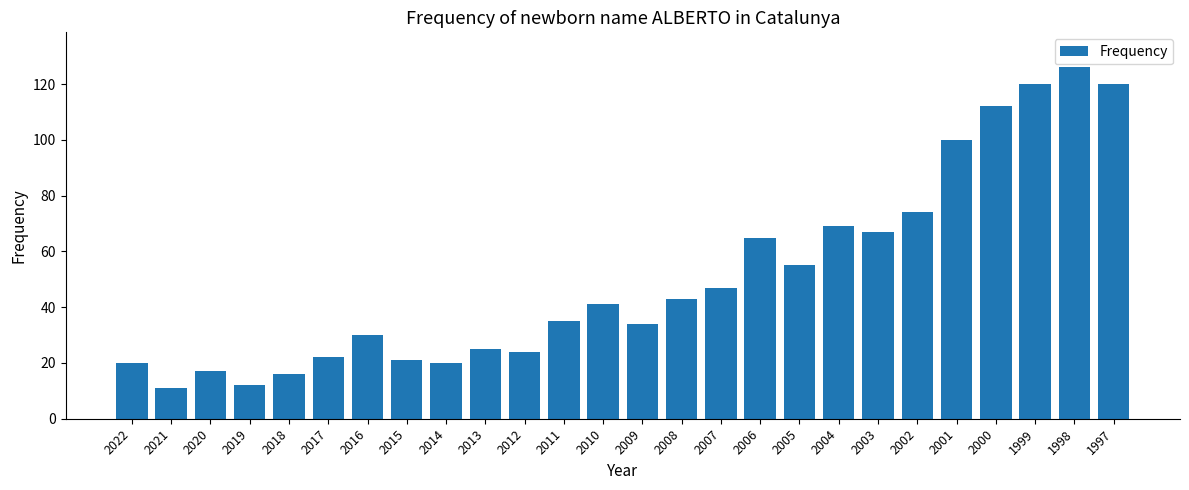

Count the number of data series in this chart.

1